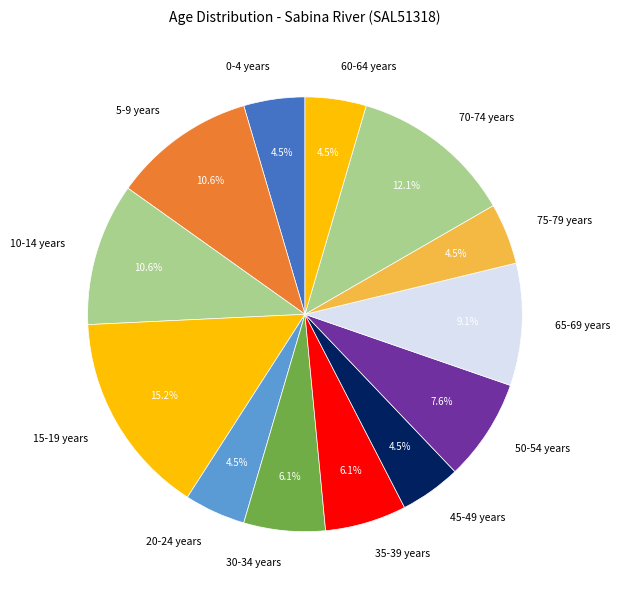

Approximately how many times larger is the value at 30-34 years compared to 65-69 years?

0.7